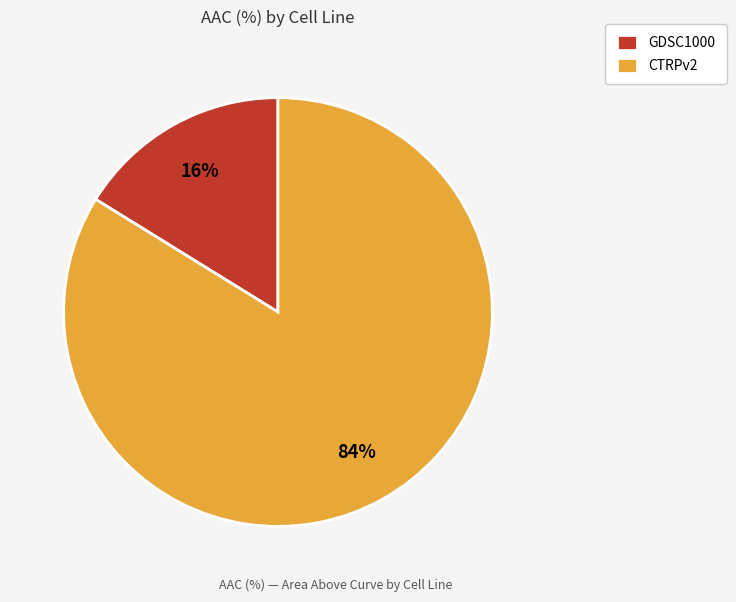

Rank the categories by value from lowest to highest.

GDSC1000, CTRPv2